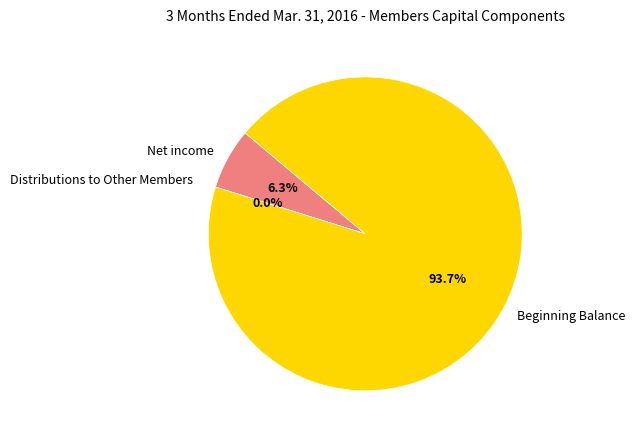

To the nearest percent, what is the difference between the largest and smallest slice percentages?

94%